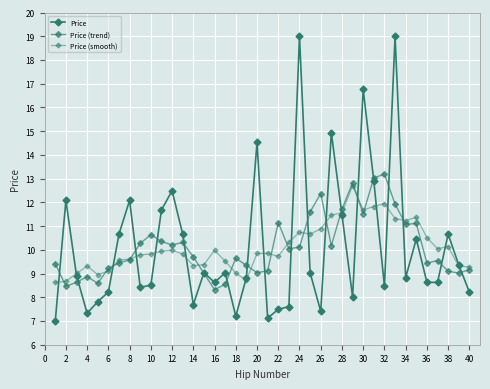

How many lines are shown in the chart?

3